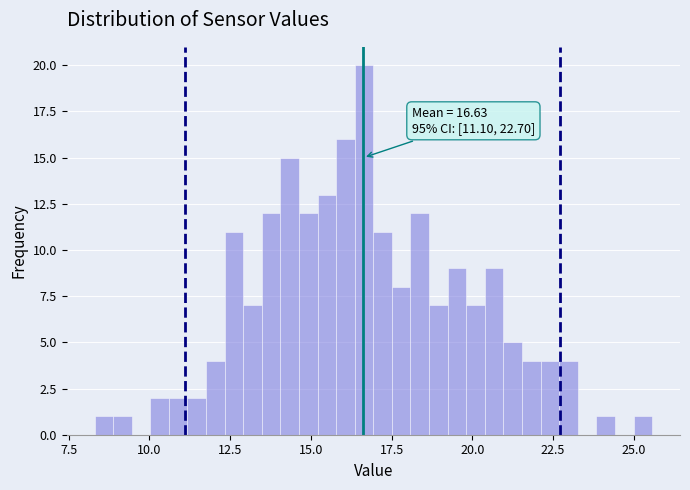

Read against the x-axis, roughly where is the centre of the tallest bar?

16.5